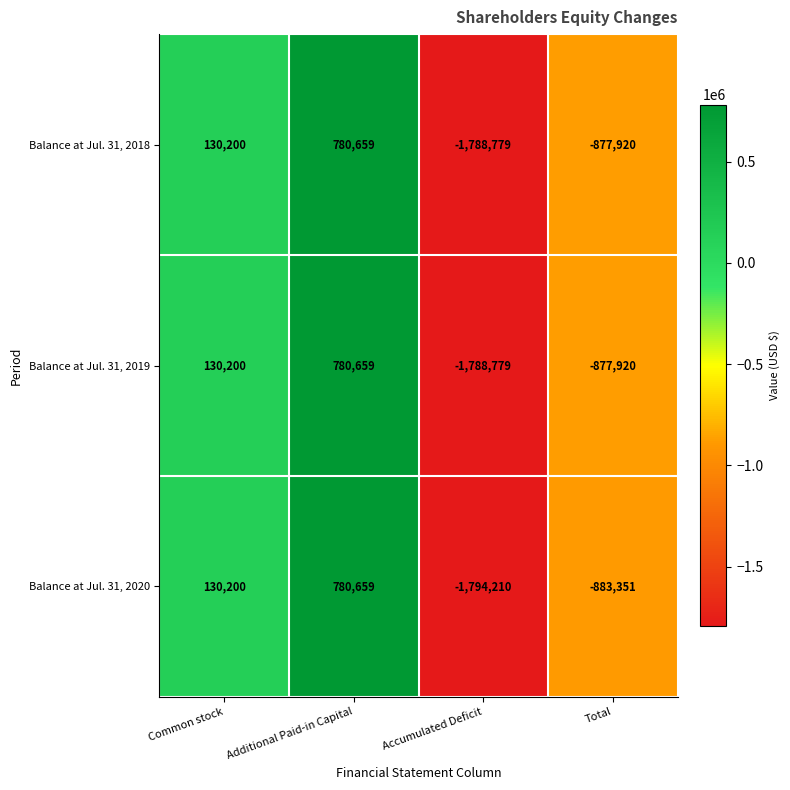

What is the average value of the Balance at Jul. 31, 2019 series?

-438960